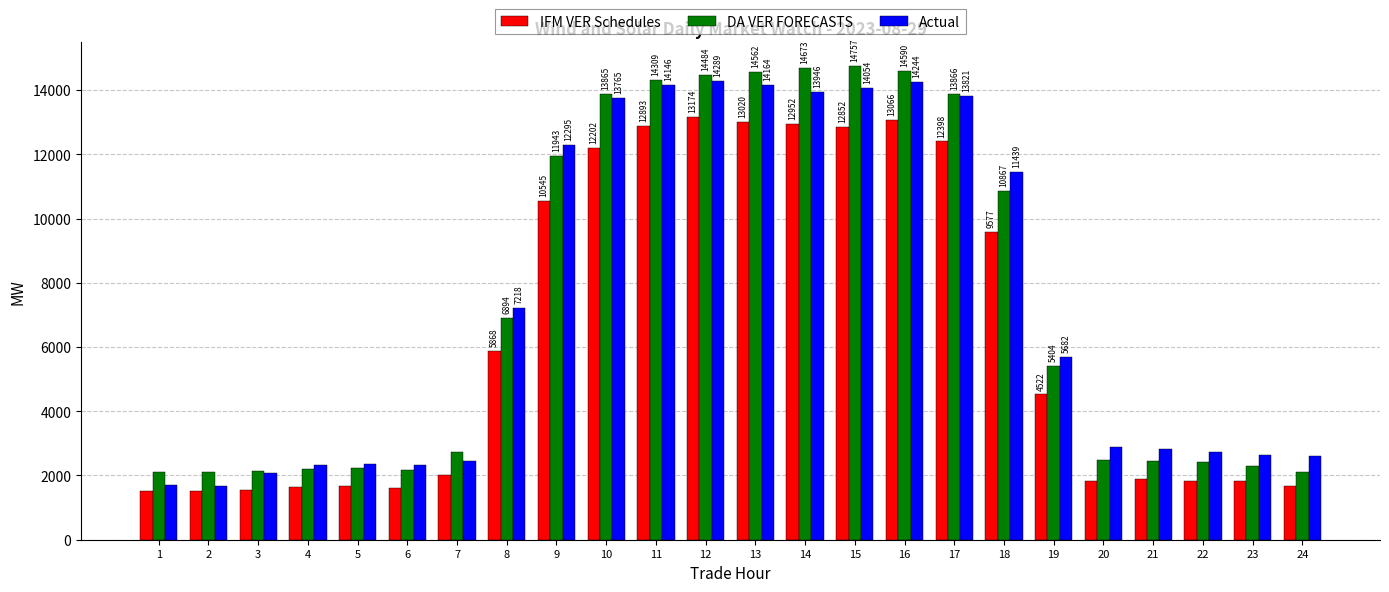

At which category is the sum across all series the highest?

12